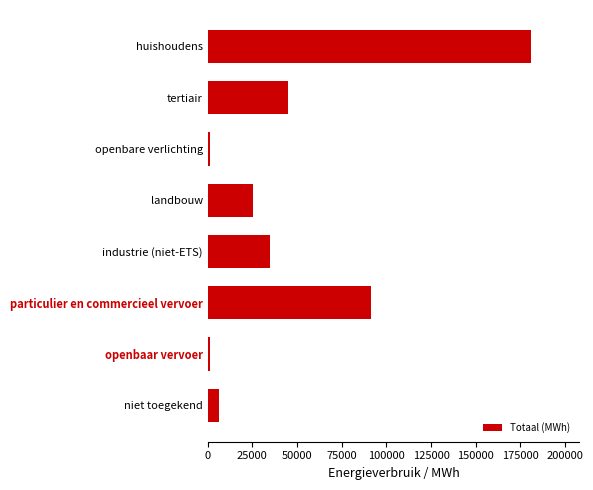

What value does the data have at landbouw?

25225.6